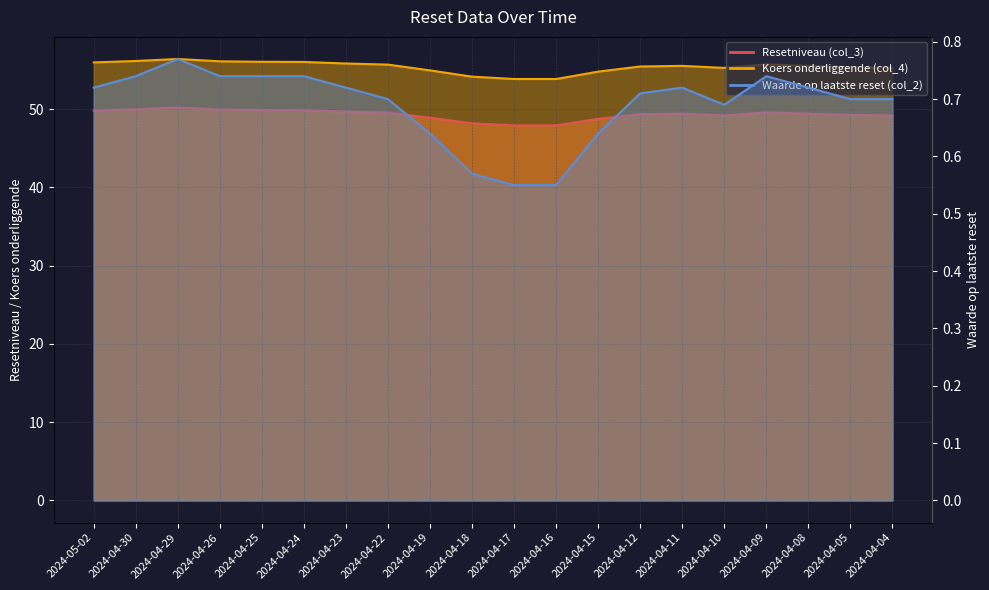

What is the sum of all Koers onderliggende (col_4) values?

1108.1